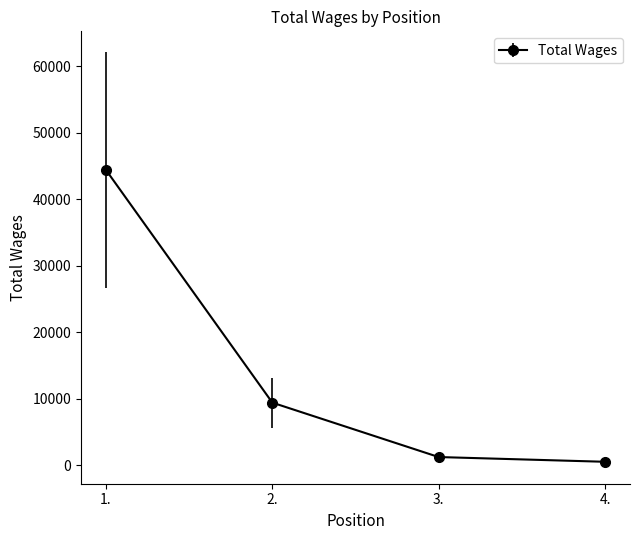

Reading right to left, list all the values displayed in this chart.

4.=518	3.=1230	2.=9408	1.=44388